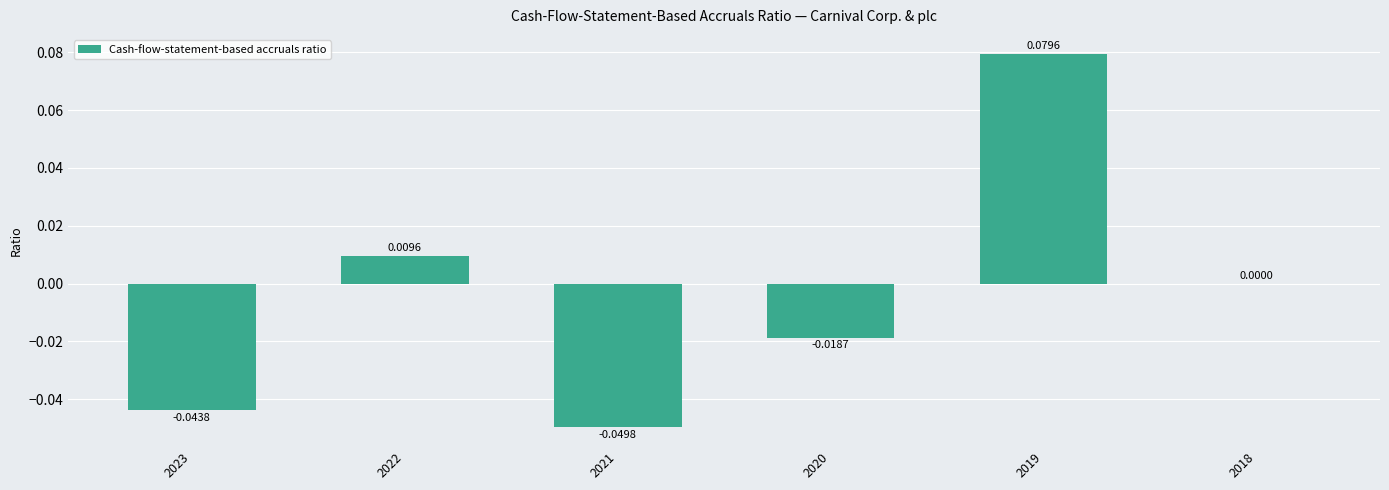

How many series are shown in this chart?

1